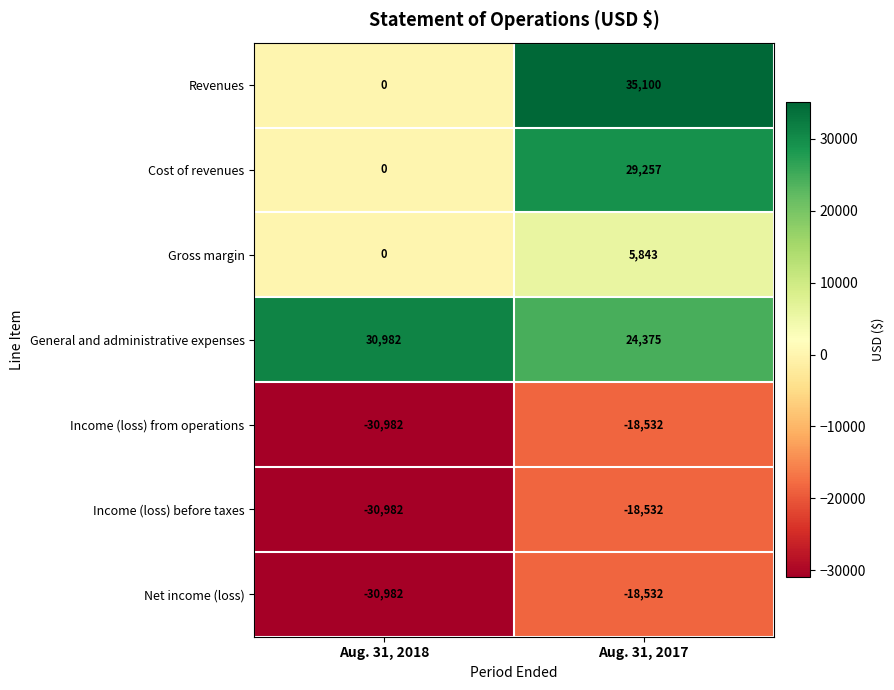

List the labels in order of Net income (loss) value, smallest first.

Aug. 31, 2018, Aug. 31, 2017